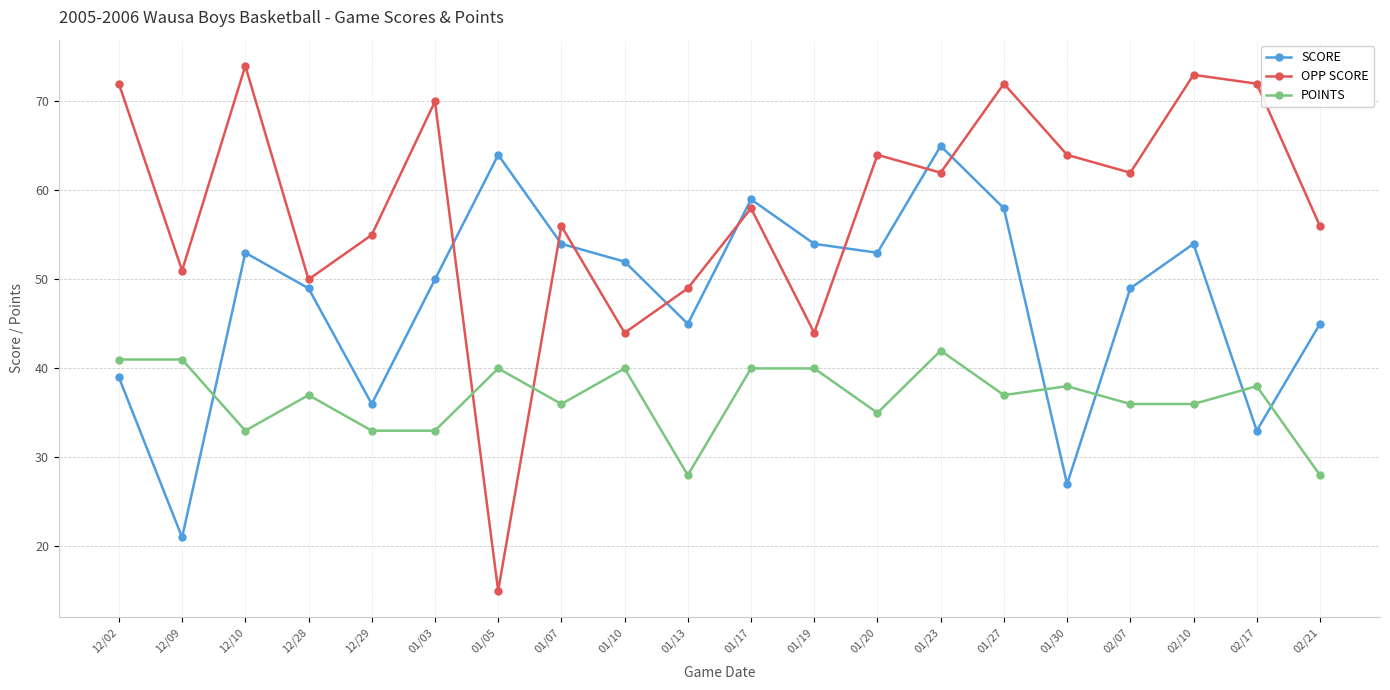

What is the difference between the highest and lowest values at 02/10?

37